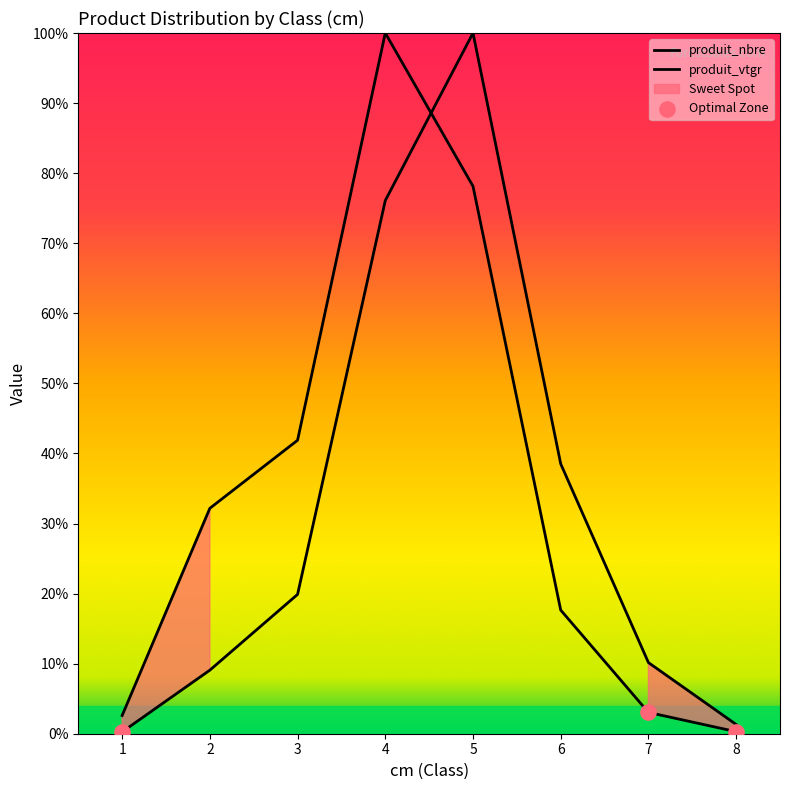

At which category is the sum across all series the highest?

5